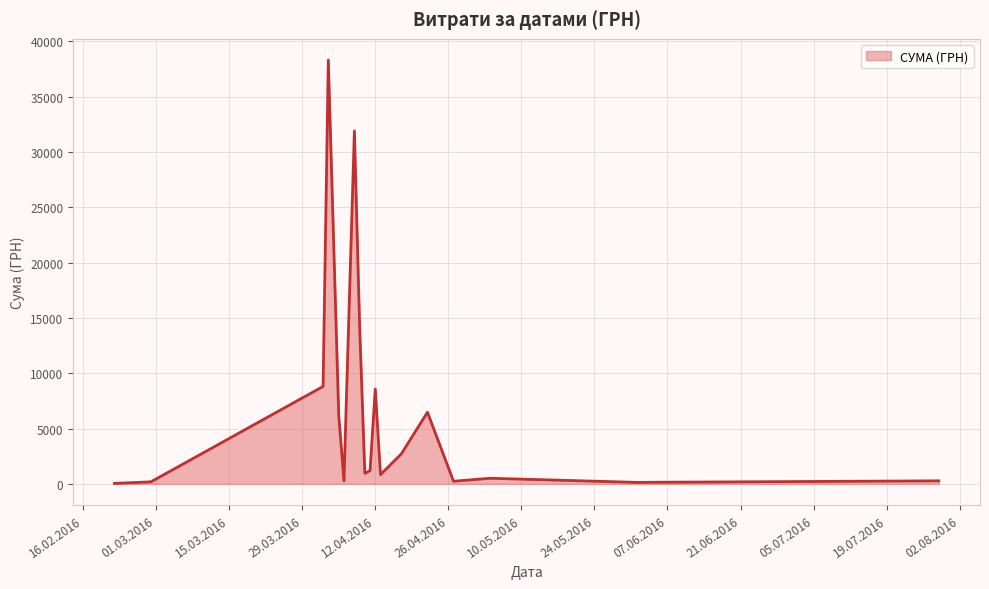

What is the difference between the maximum and second lowest values?

38171.0